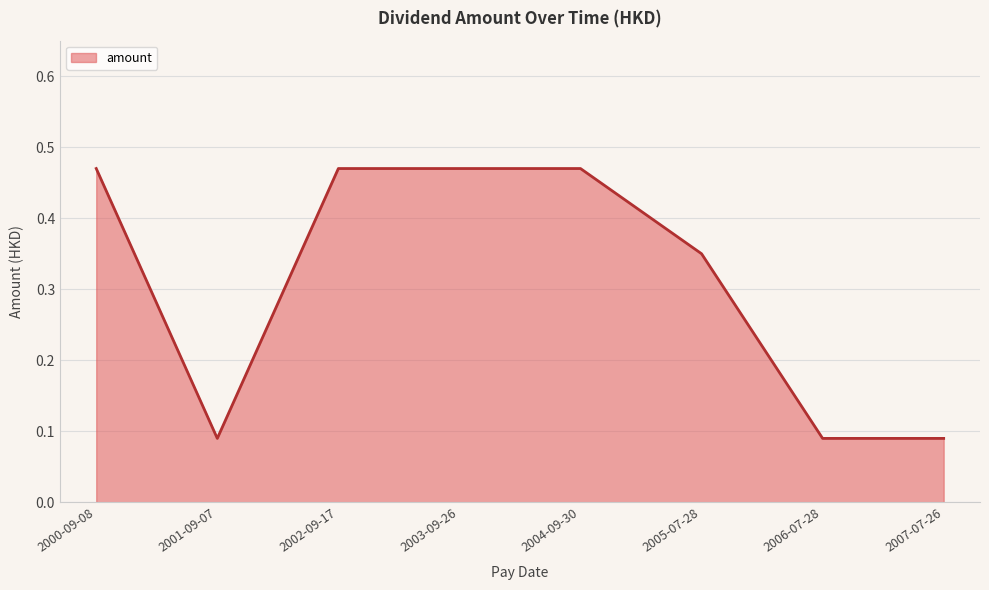

What position from the right is 2005-07-28?

3